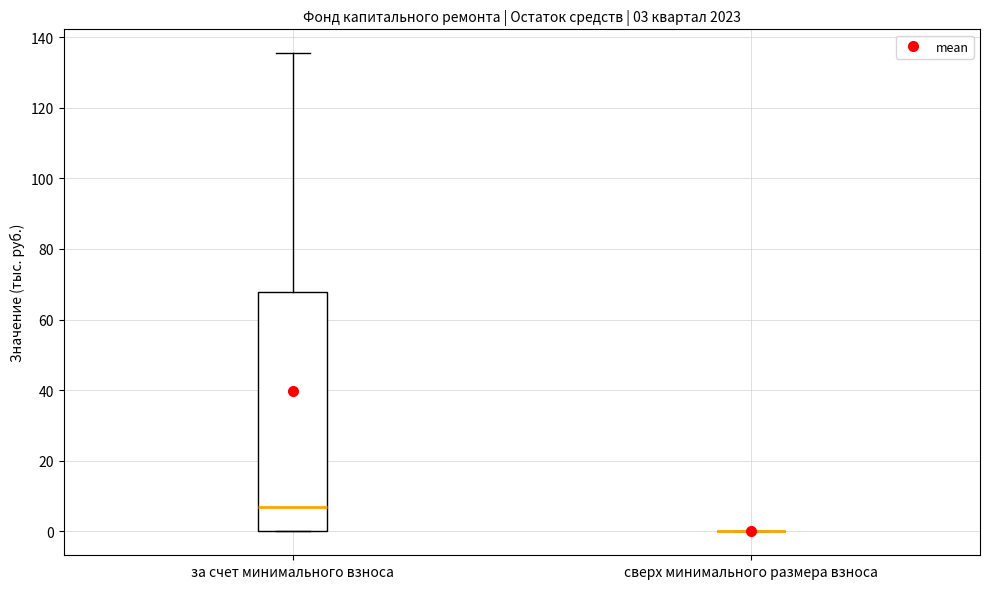

Which box is the tallest, from its lower edge to its upper edge?

за счет минимального взноса